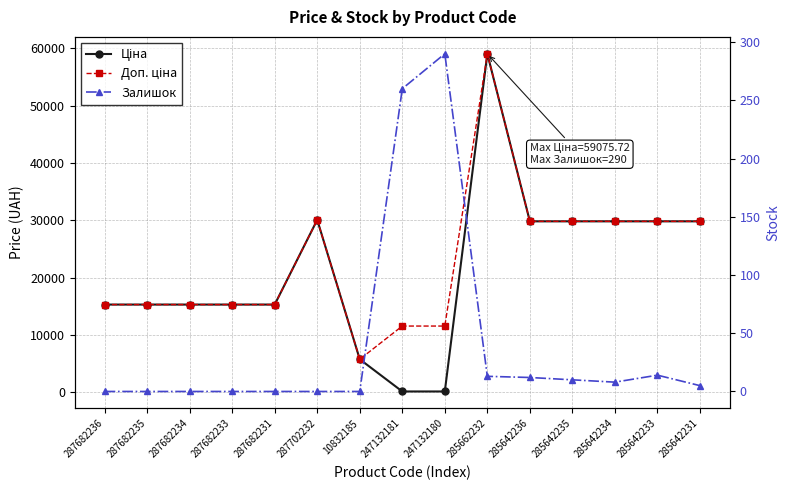

What is the difference between the maximum and minimum values in the Залишок series?

290.0